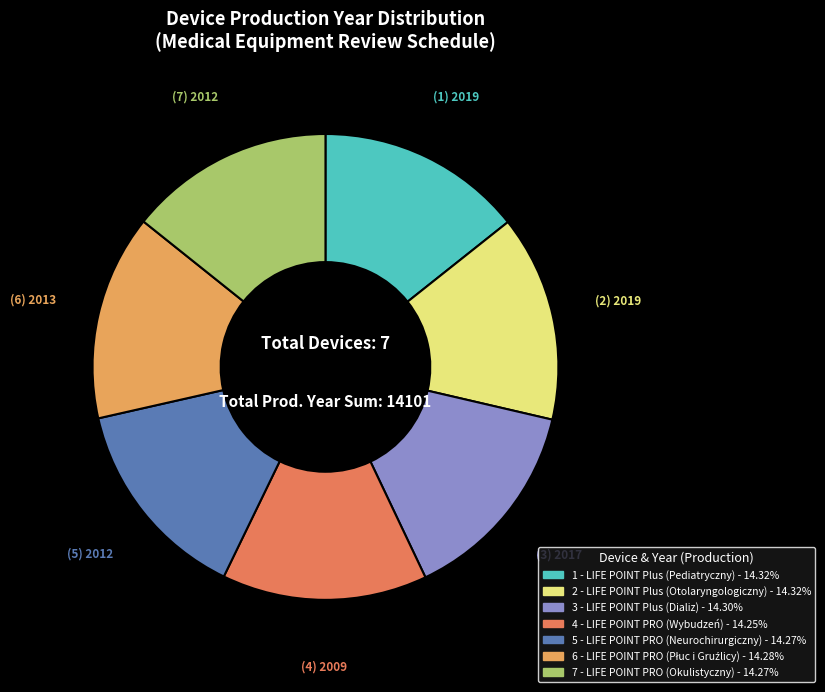

Approximately how many times larger is the value at 5 - LIFE POINT PRO (Neurochirurgiczny) compared to 1 - LIFE POINT Plus (Pediatryczny)?

1.0